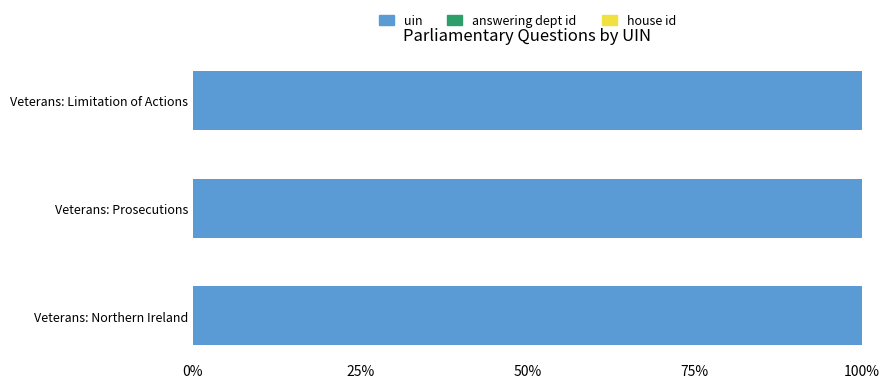

What is the maximum value for uin?

100.0